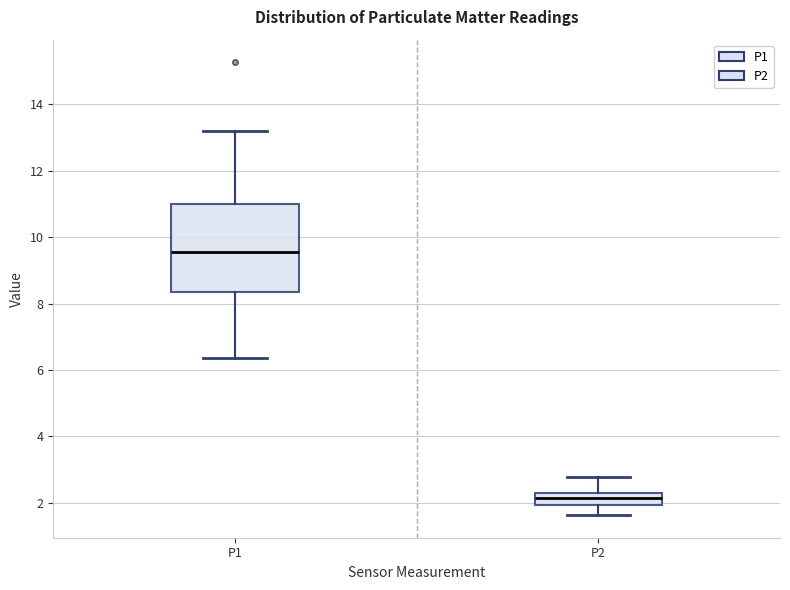

Which box's median line is the highest?

P1